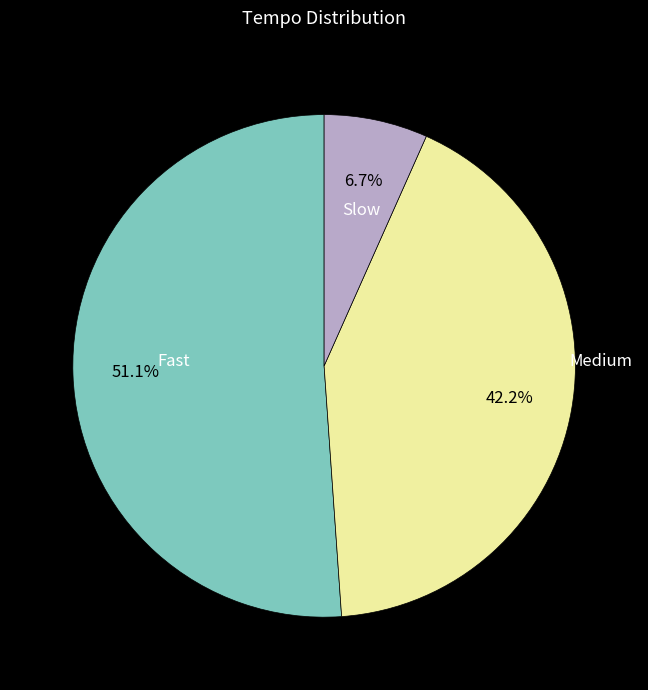

Is there any slice that represents more than half of the pie?

Yes